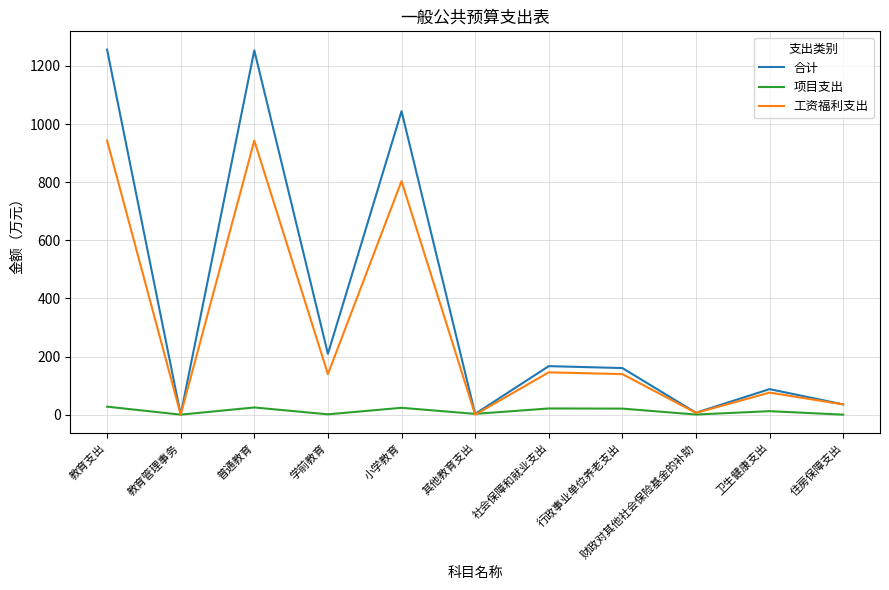

Which series changed the most between 小学教育 and 卫生健康支出?

合计